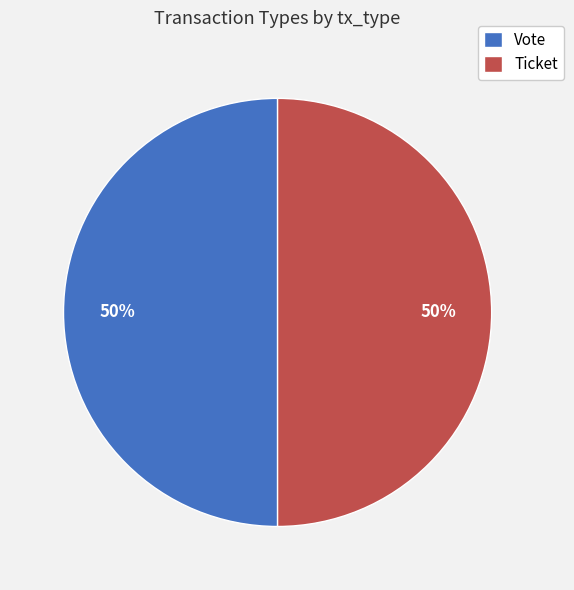

Do Ticket and Vote together represent more than half of the pie?

Yes